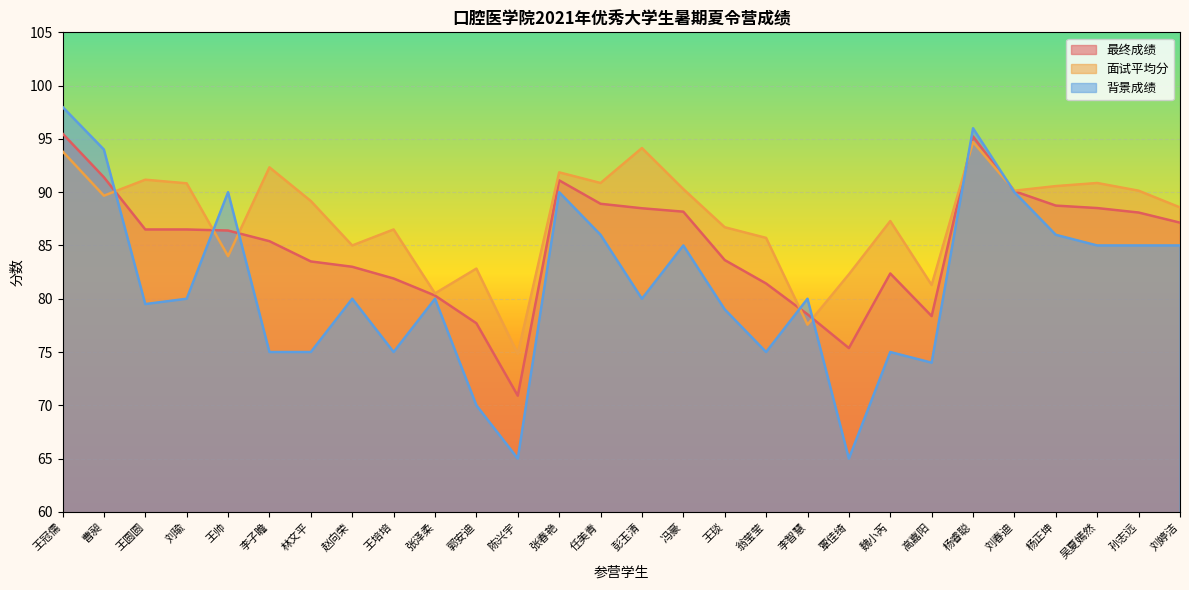

What position from the left is 魏小芮?

21